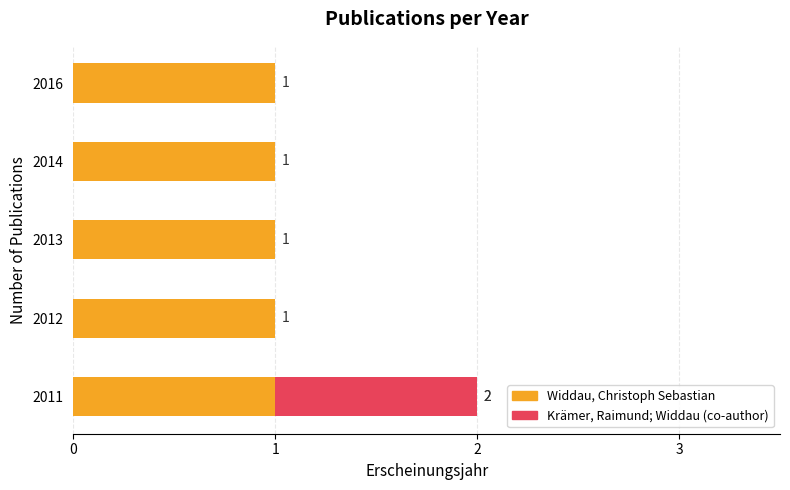

Rank the categories by value from lowest to highest.

2012, 2013, 2014, 2016, 2011